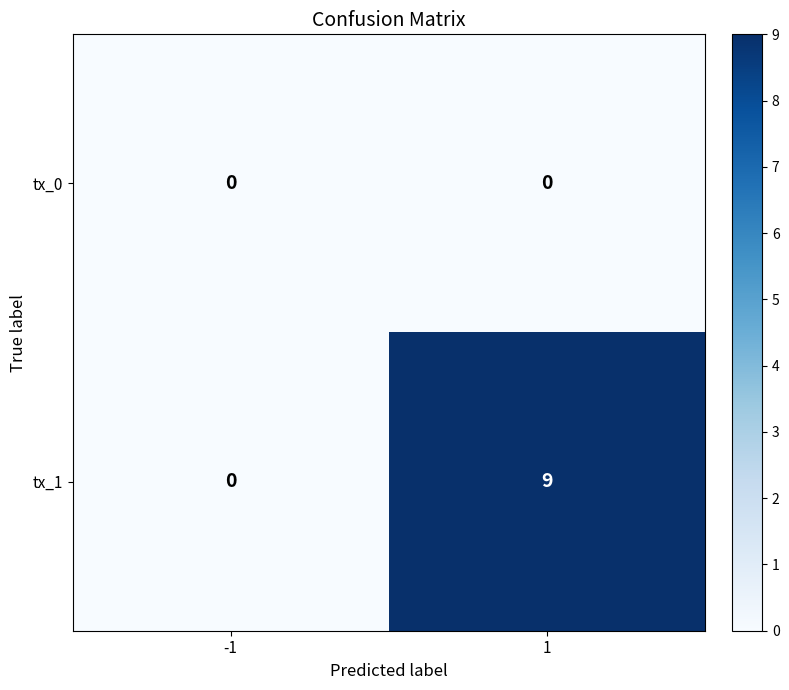

What is the spread (max minus min) of values at 1?

9